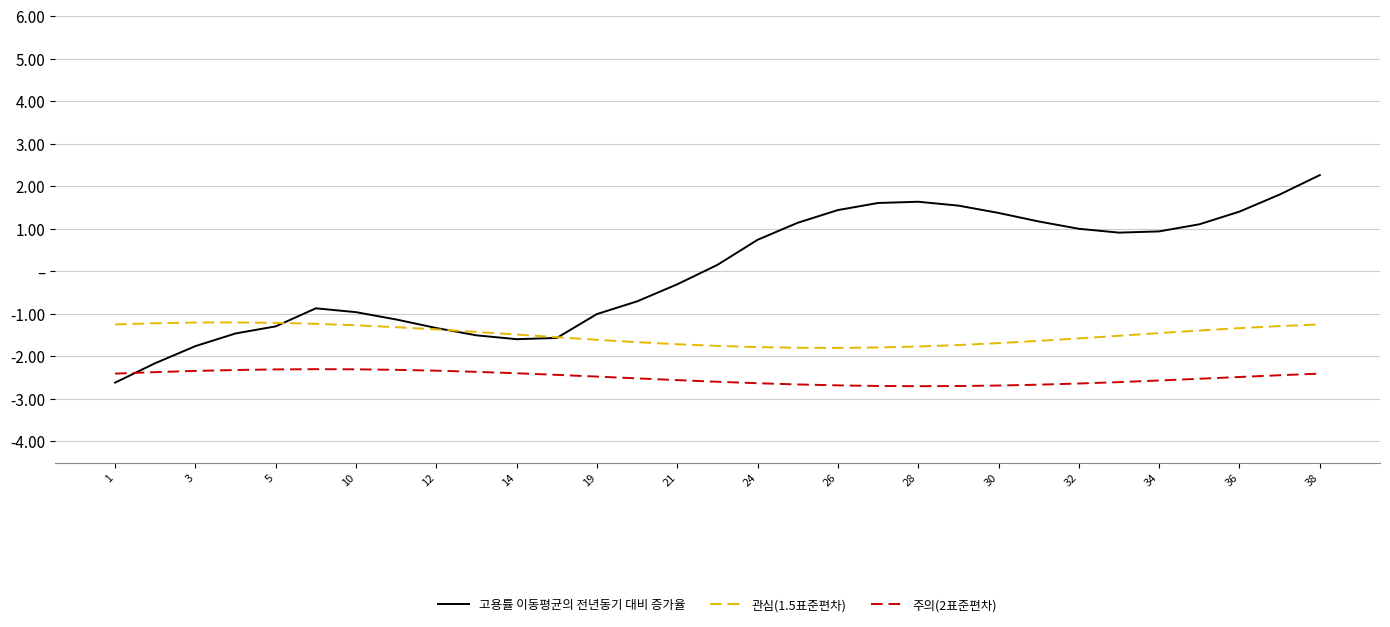

What is the label of the 12th point from the left?

30